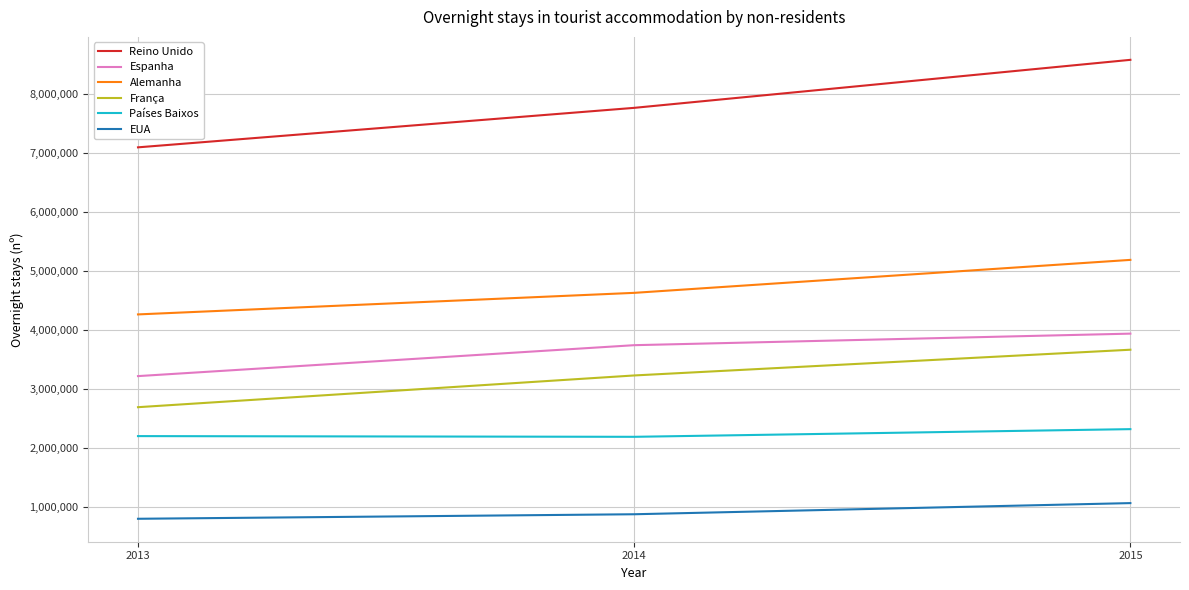

How many lines are shown in the chart?

6